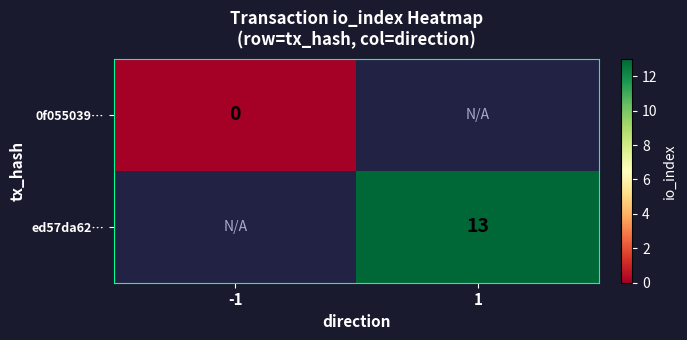

The ed57da62… series shows 22 at 1. True or false?

False